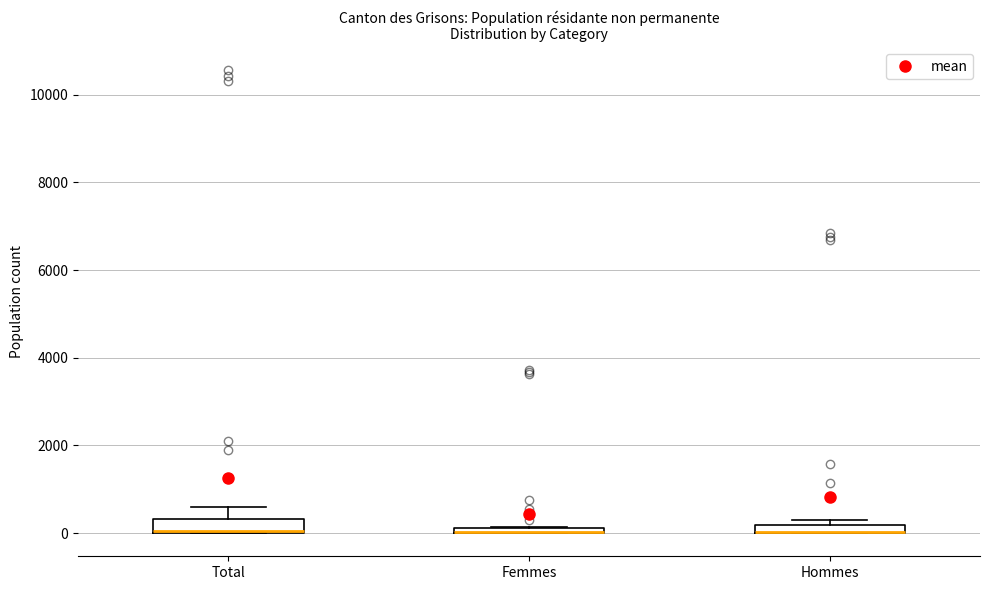

Where is the lower edge of the box for Femmes on the y-axis? The values are not printed on the chart, so give them approximately, as read against the axis.

0